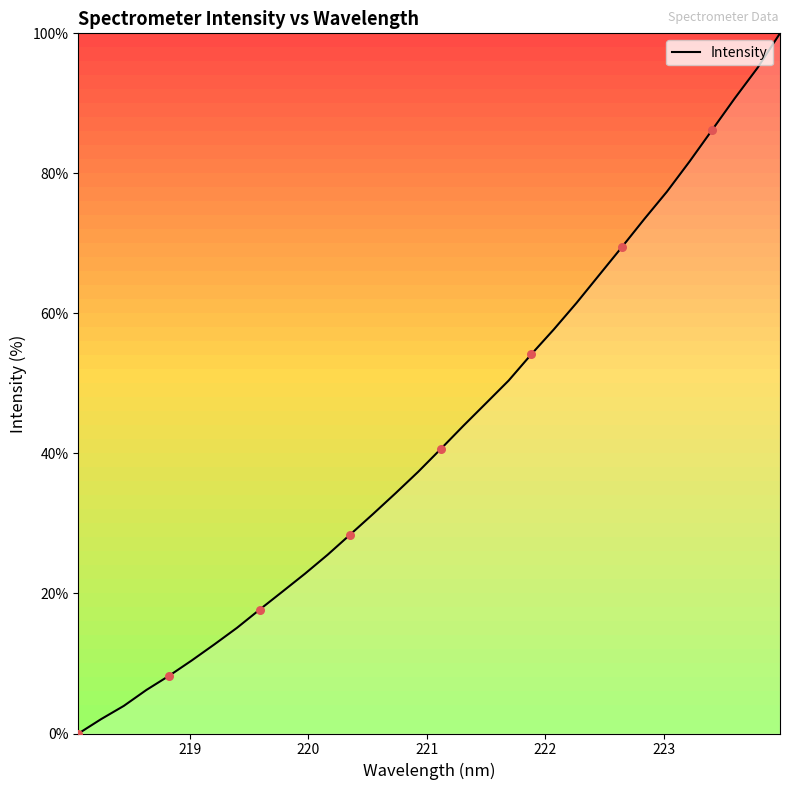

What is the difference between the maximum and minimum values?

100.0